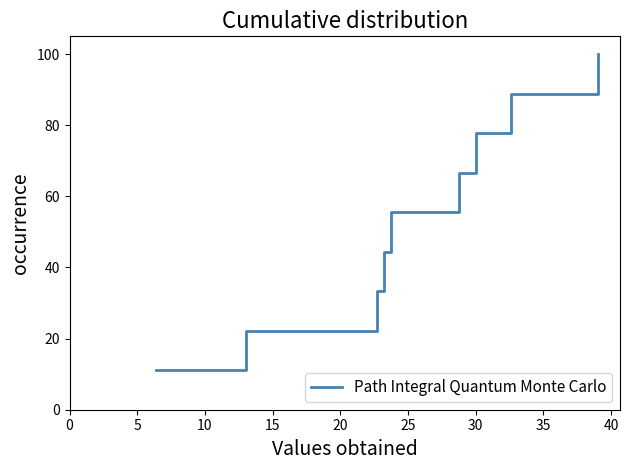

Reading left to right, list all the values displayed in this chart.

11.1	22.2	33.3	44.4	55.6	66.7	77.8	88.9	100.0